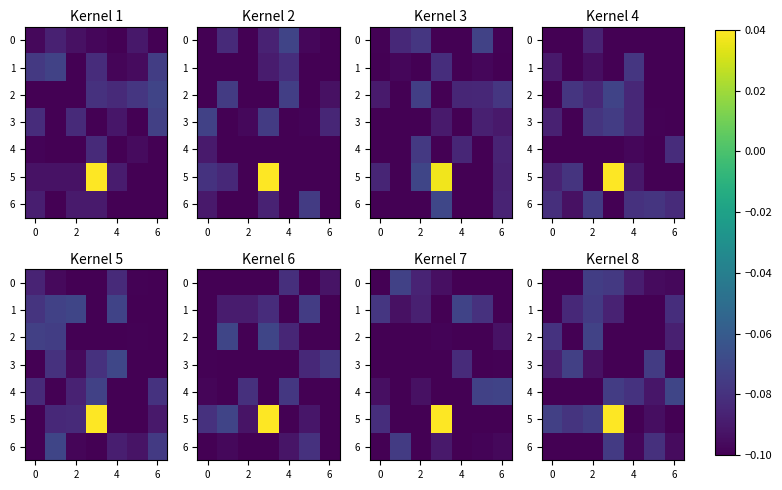

What is the sum of the 3 values at 4 and 2?

-0.2